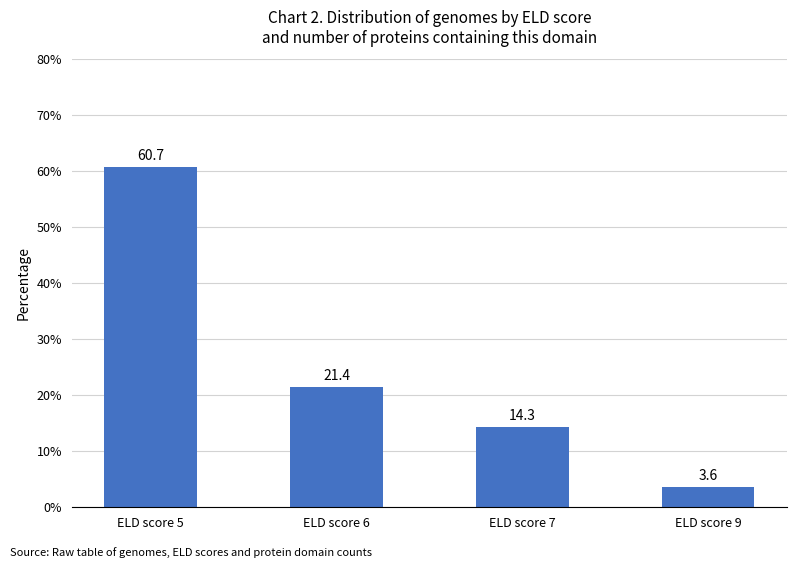

List the labels in order of value, largest first.

ELD score 5, ELD score 6, ELD score 7, ELD score 9